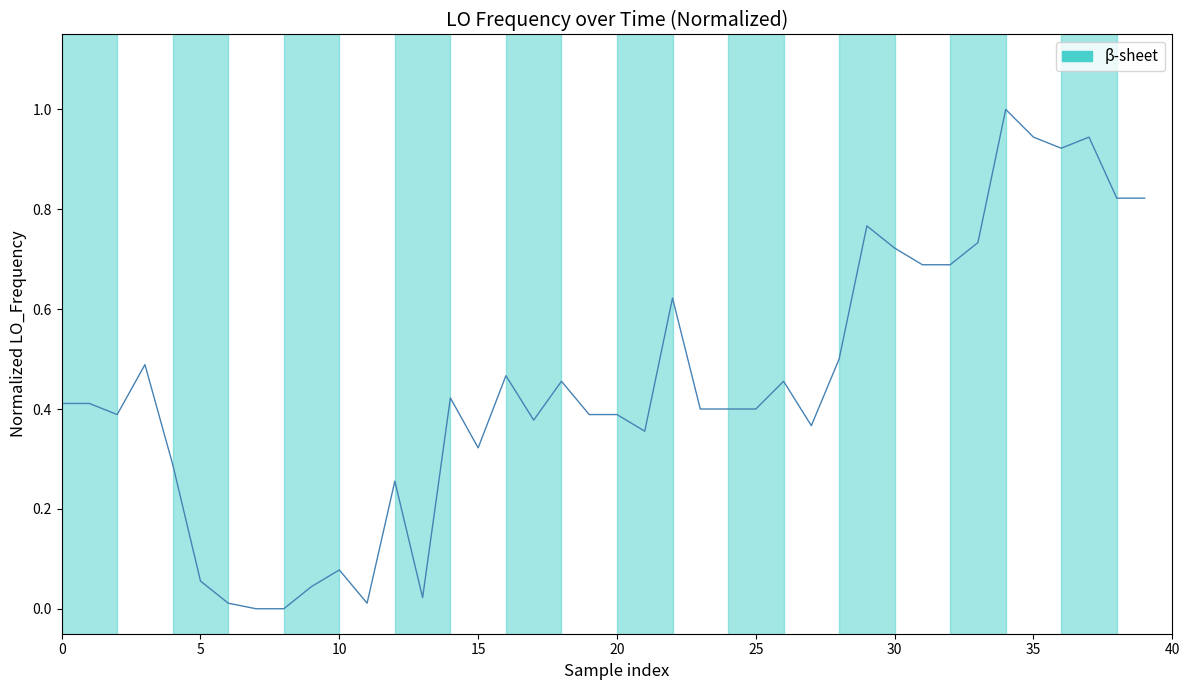

What is the difference between the maximum and minimum values?

1.0